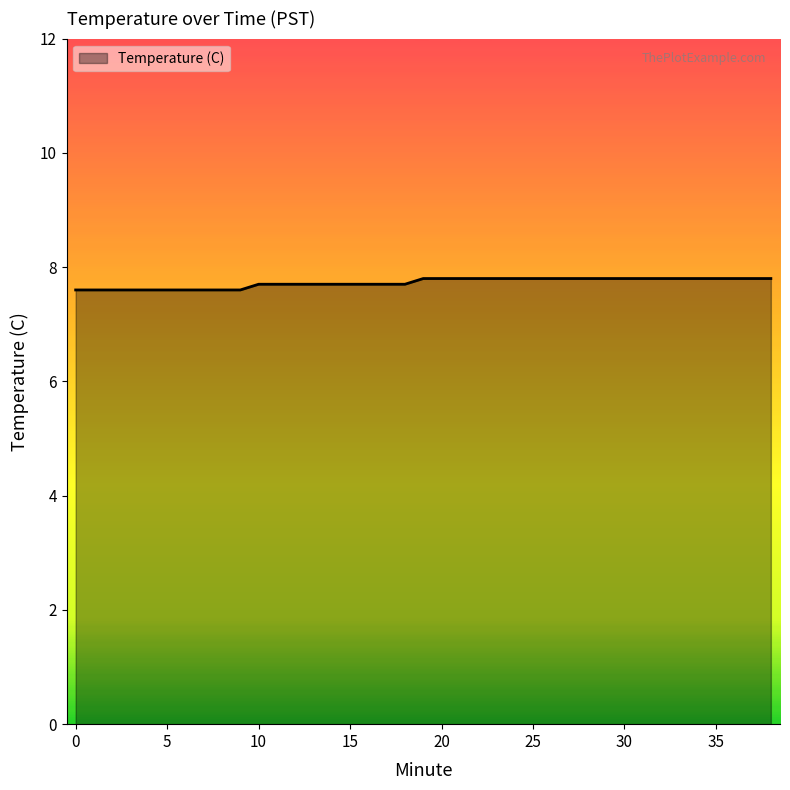

What is the sum of all values?

301.3